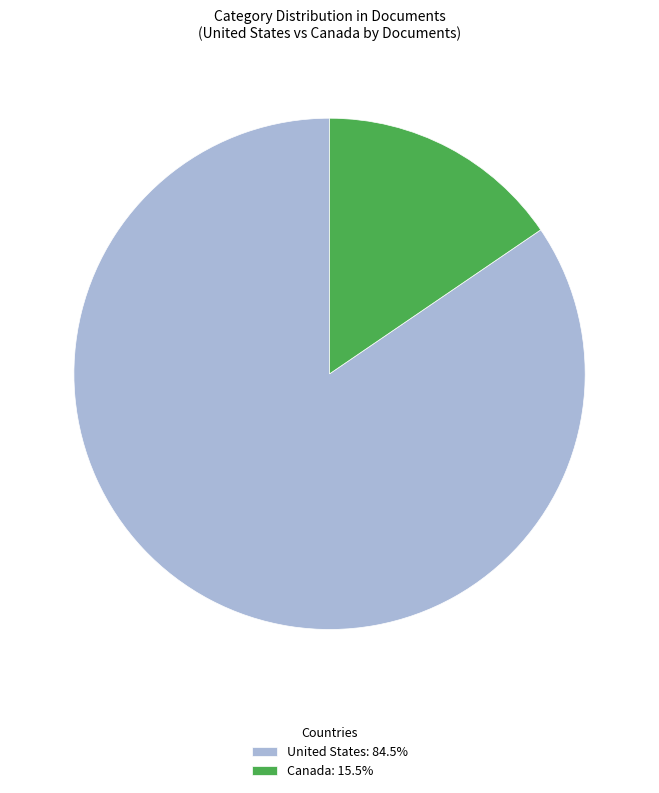

The Canada slice represents 5% of the pie. True or false?

False